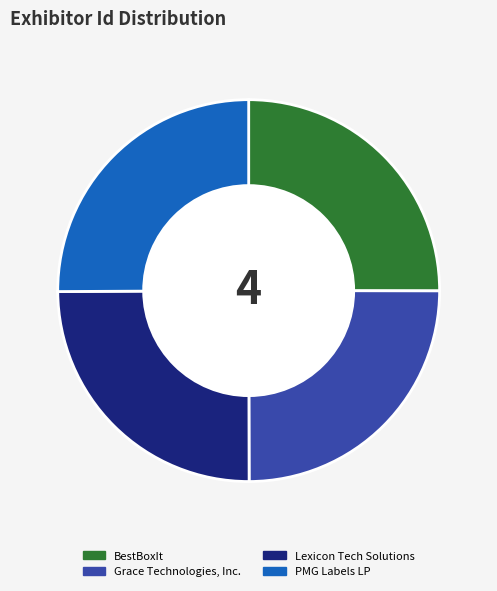

How many slices are in this pie chart?

4